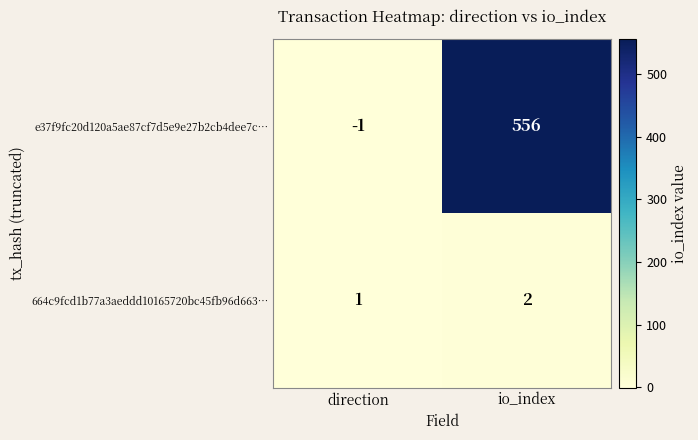

At which label is e37f9fc20d120a5ae87cf7d5e9e27b2cb4dee7c… closest to 277?

direction